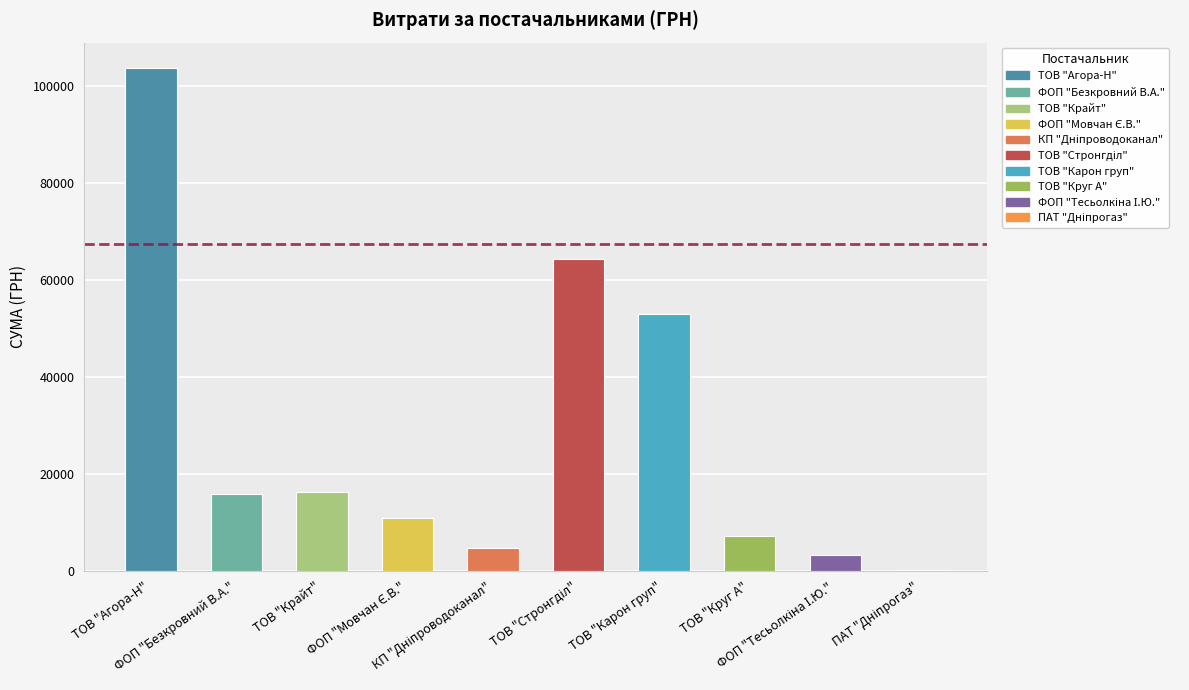

What is the maximum value shown in the chart?

103691.8